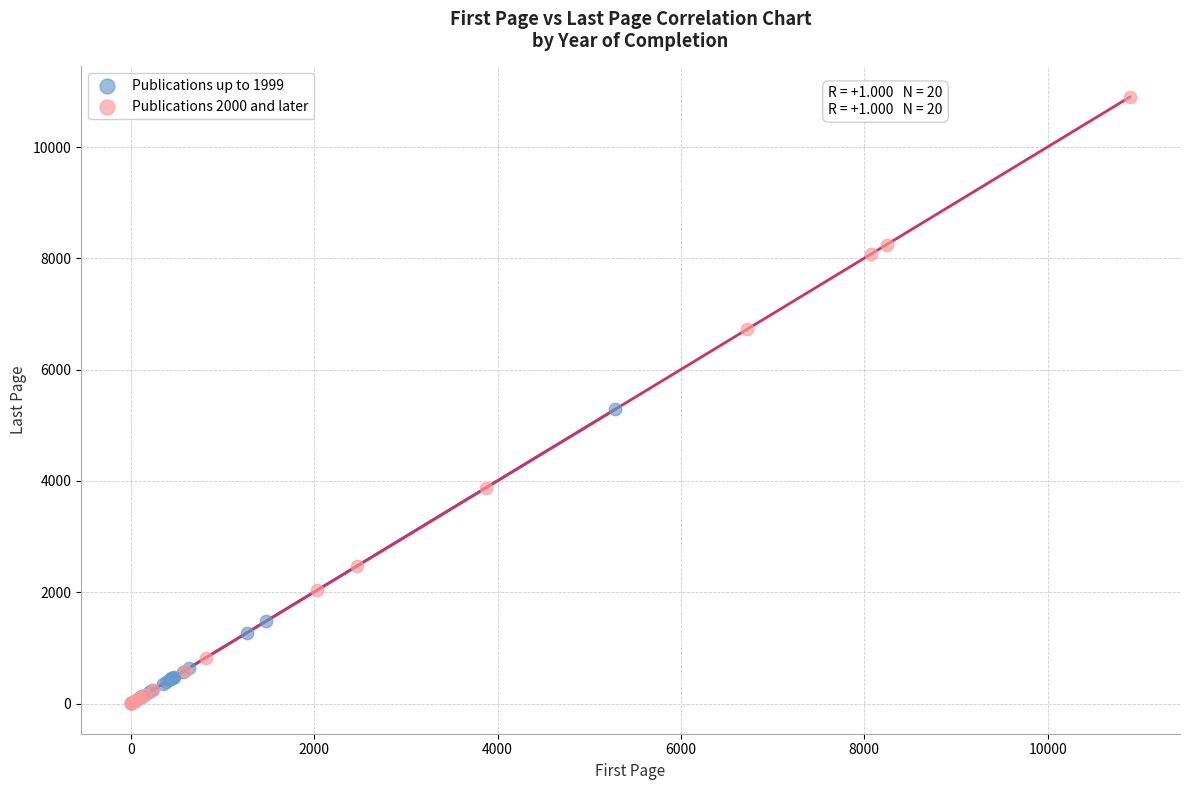

Which series reaches the maximum Y coordinate?

Publications 2000 and later